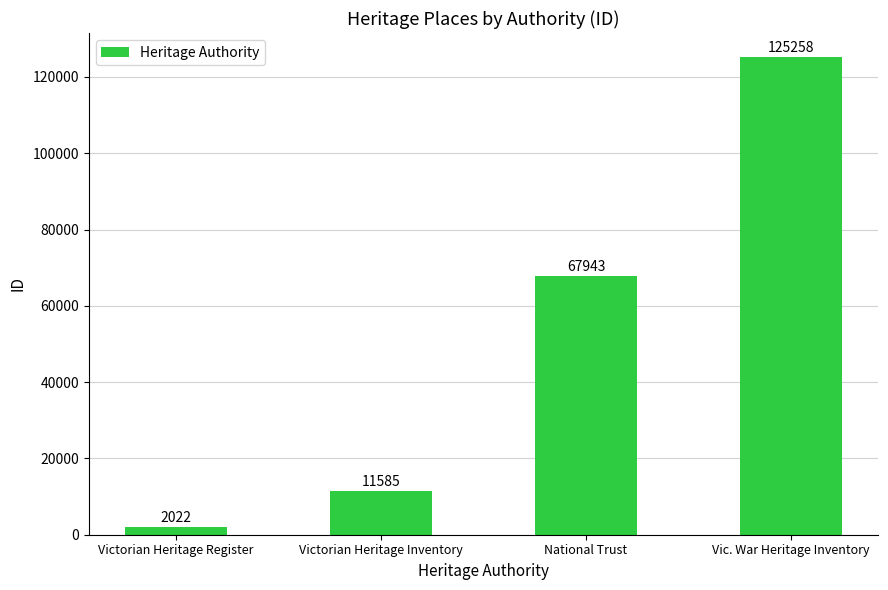

Which category has the lowest value across all series?

Victorian Heritage Register